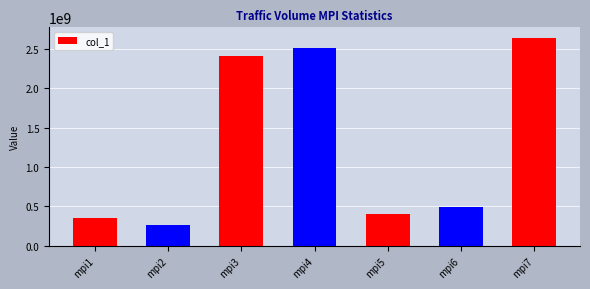

Does the chart contain any negative values?

No